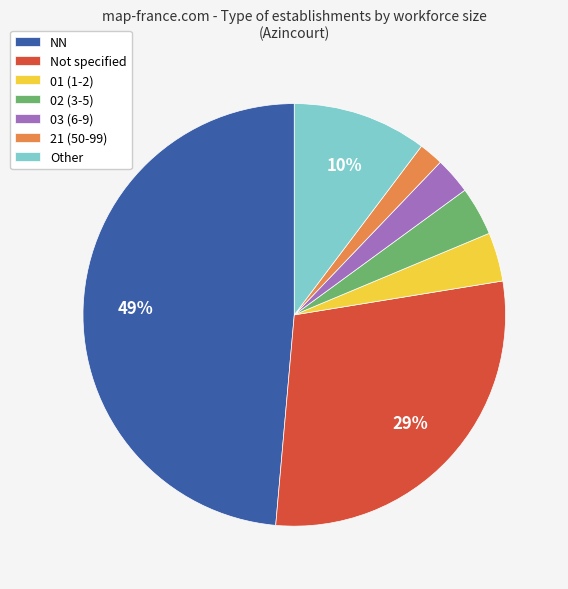

Which category has the biggest portion of the pie?

NN